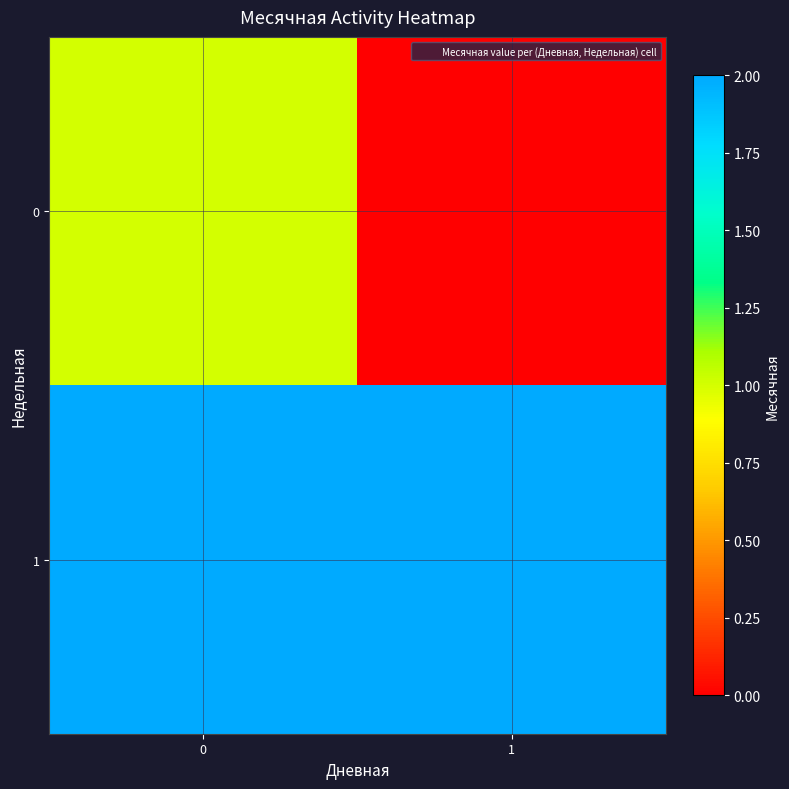

What is the maximum value shown in the chart?

2